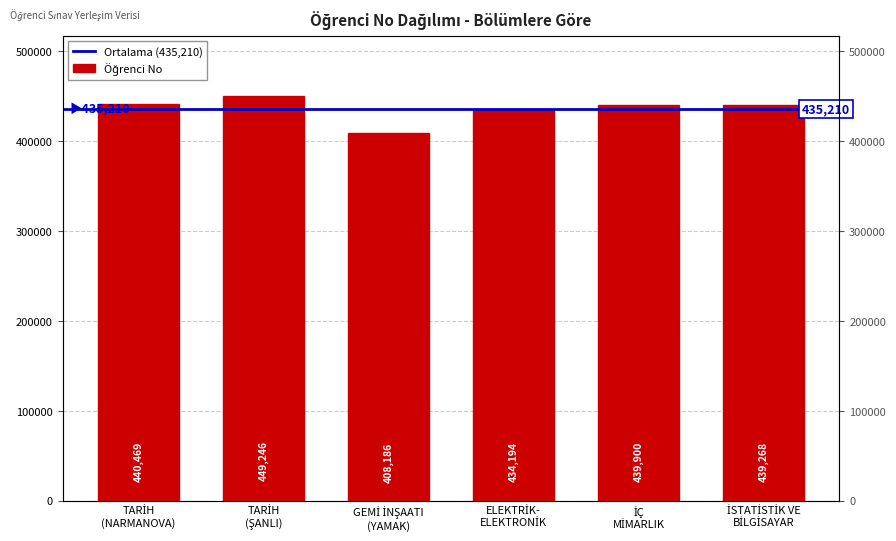

What is the change in value from TARİH
(NARMANOVA) to ELEKTRİK-
ELEKTRONİK?

-6275